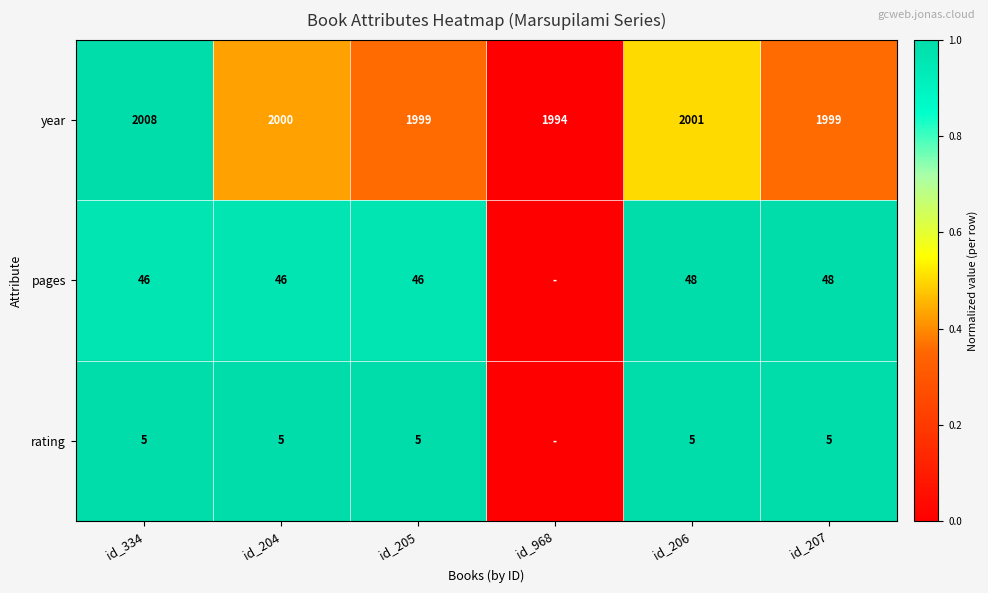

The pages series shows 22 at id_206. True or false?

False